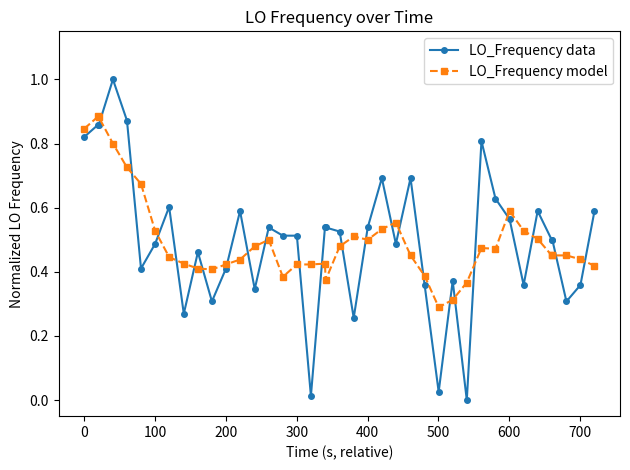

List the series in order of their peak value, lowest first.

LO_Frequency model, LO_Frequency data